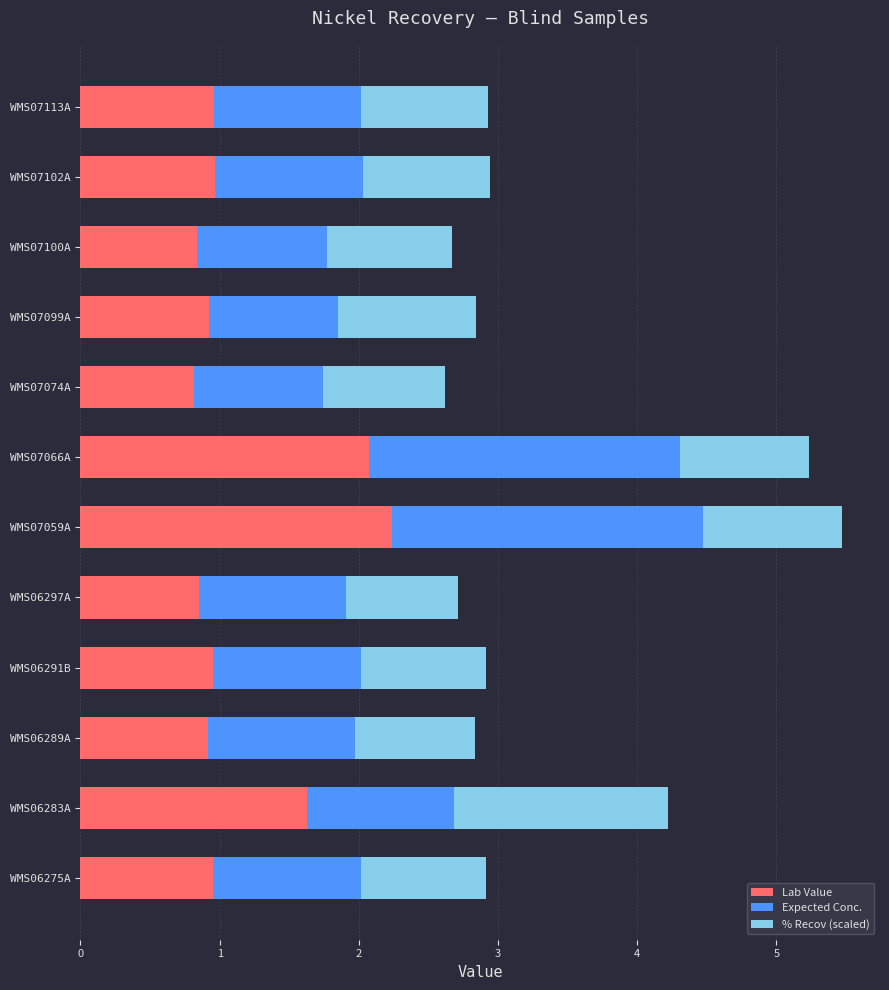

The Lab Value series shows 1.2 at WMS06297A. True or false?

False